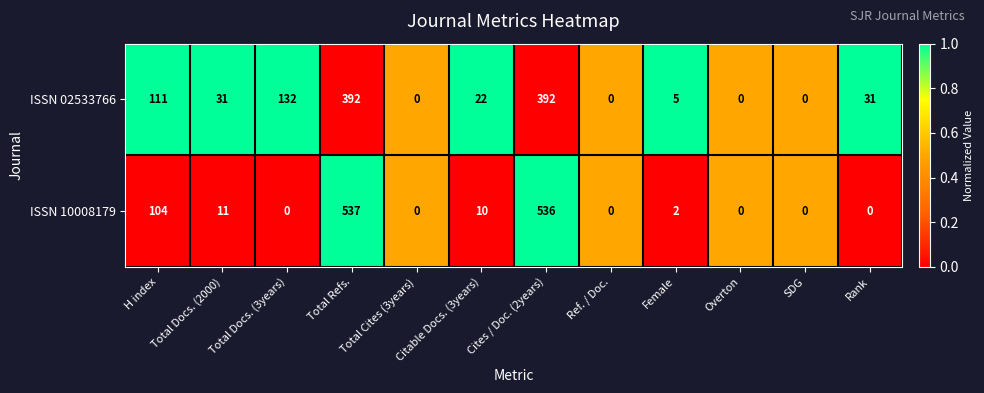

Is it true that ISSN 10008179 equals -209 at Total Docs. (3years)?

False